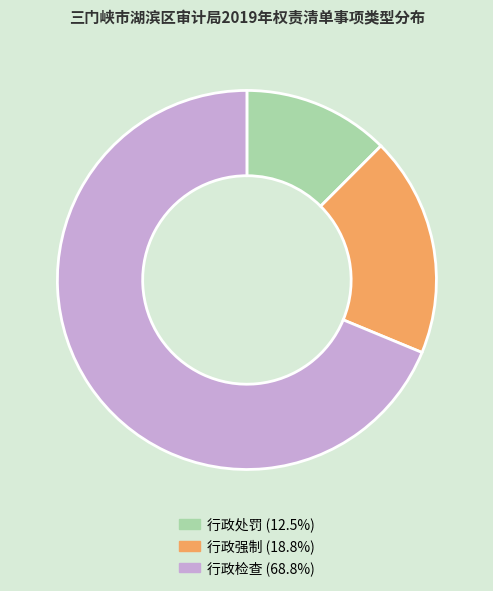

True or false: 行政检查 accounts for 60% of the total.

False